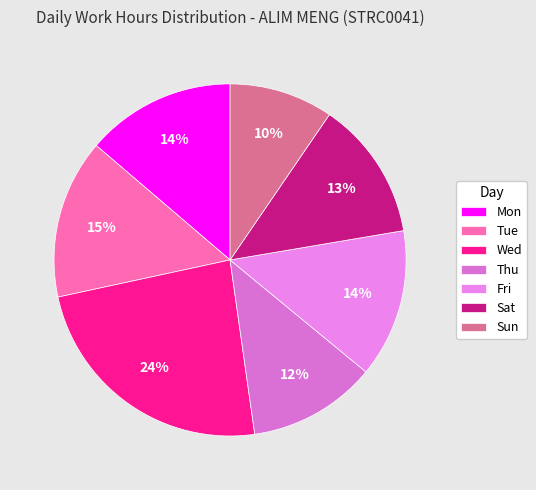

Does Fri account for over 50% of the chart?

No